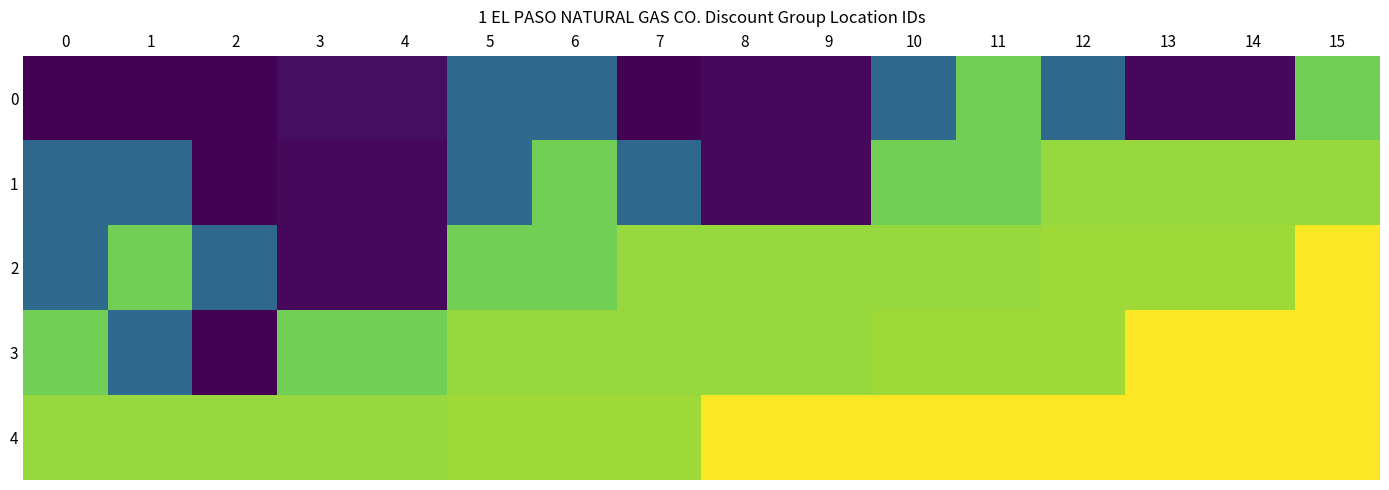

What is the total value across all series at 5?

1631781